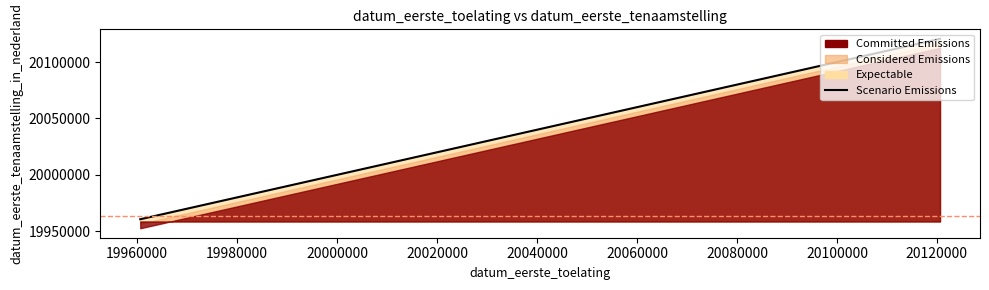

How many data points does each series have?

4